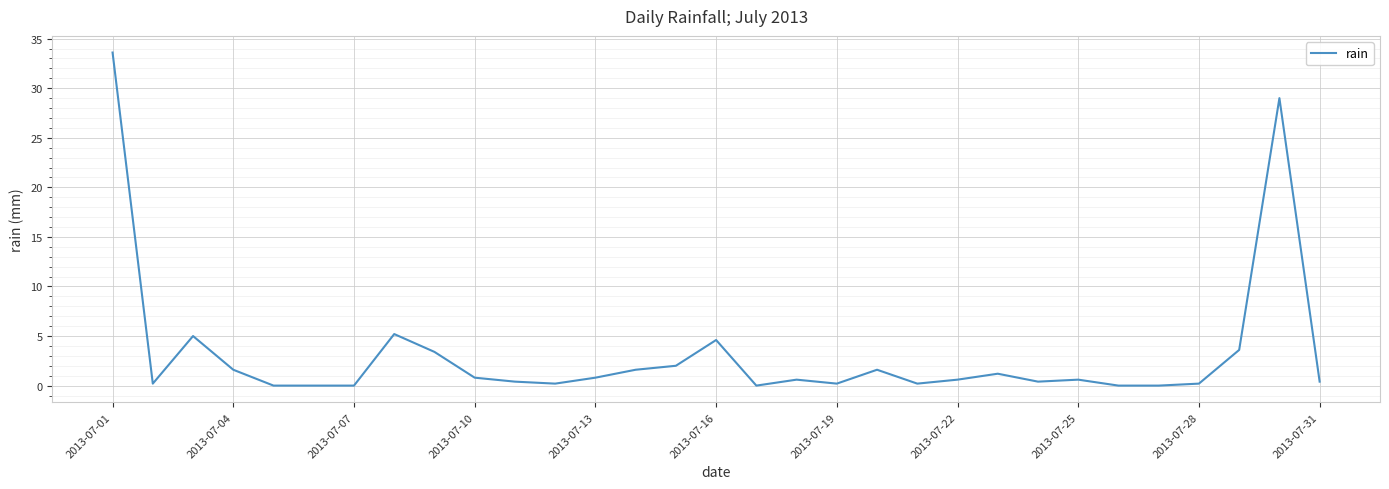

What is the maximum value shown in the chart?

33.6